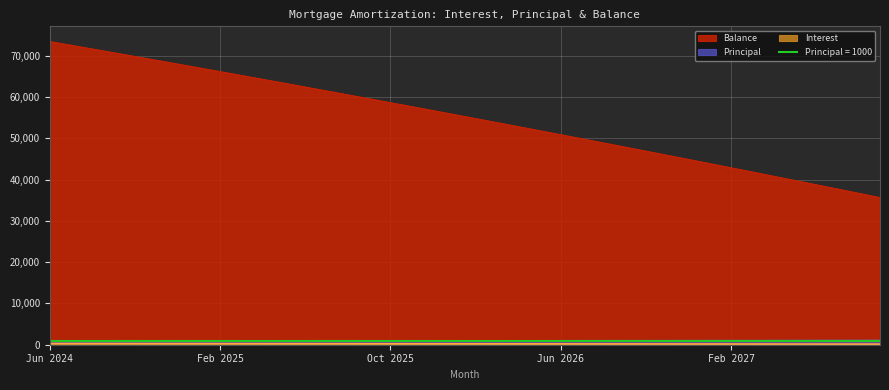

What is the minimum value shown in the chart?

145.4